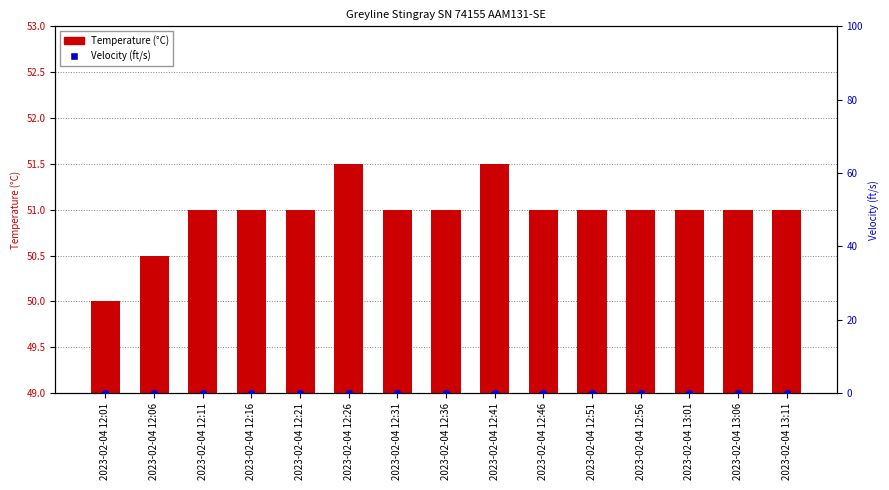

Which series contains the highest Y value?

Temperature (°C)